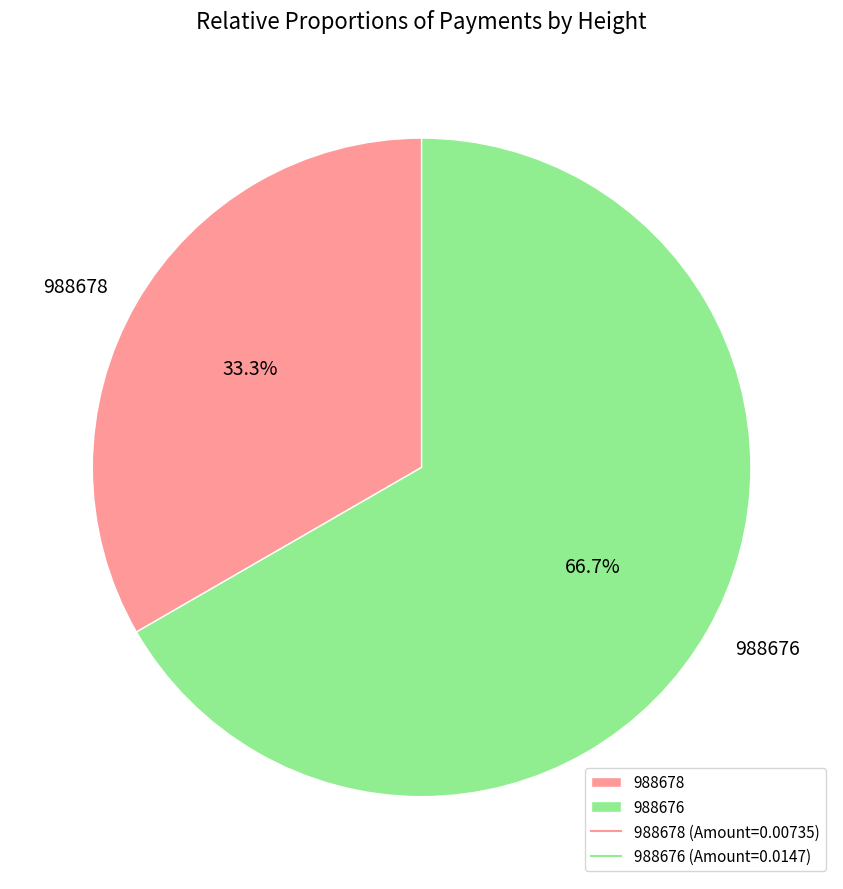

What percentage is the 988678 slice, to the nearest percent?

33%